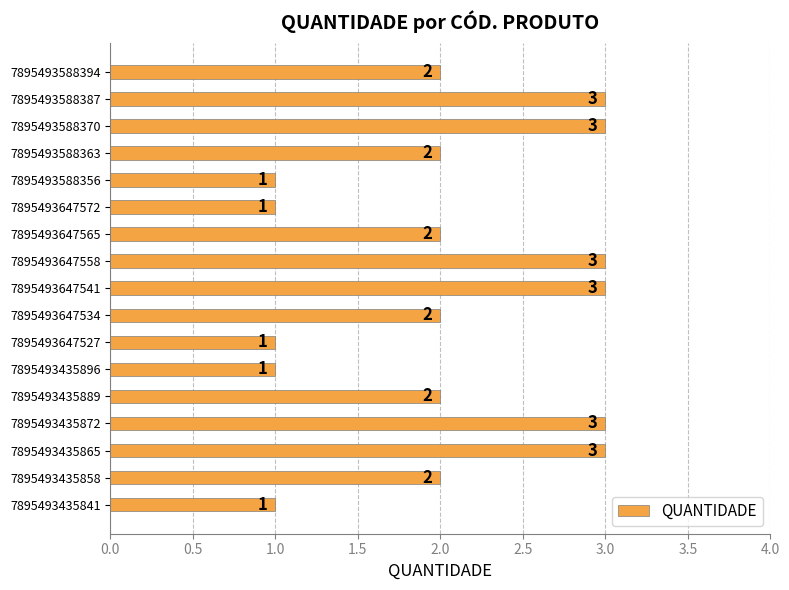

True or false: the data shows 4 at 7895493588370.

False